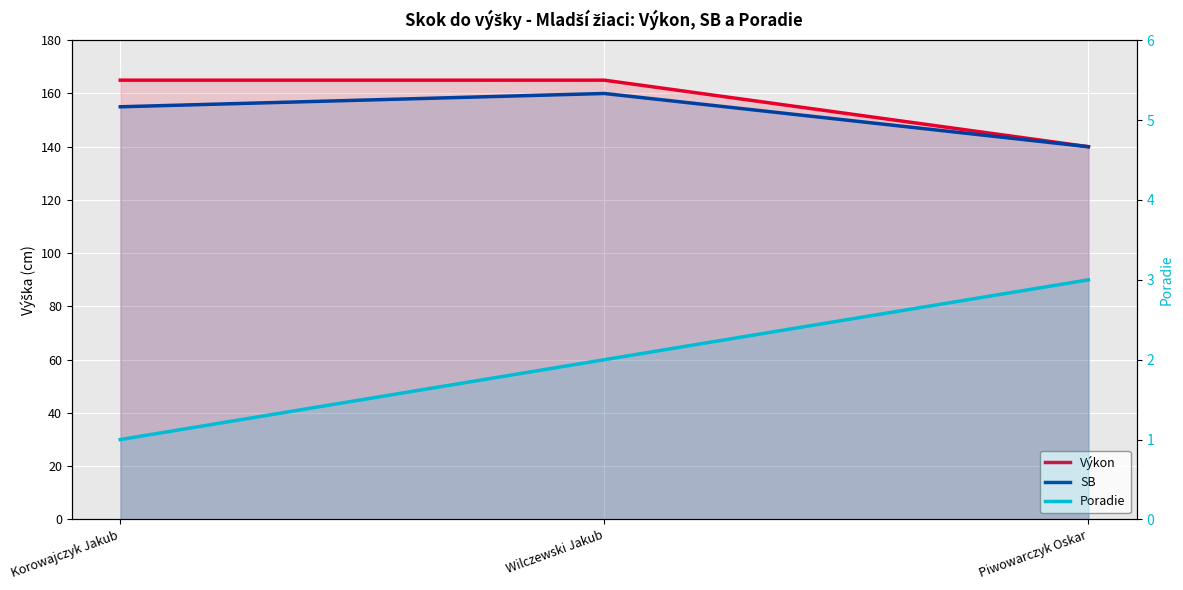

Does the chart display data point markers on the line(s)?

No